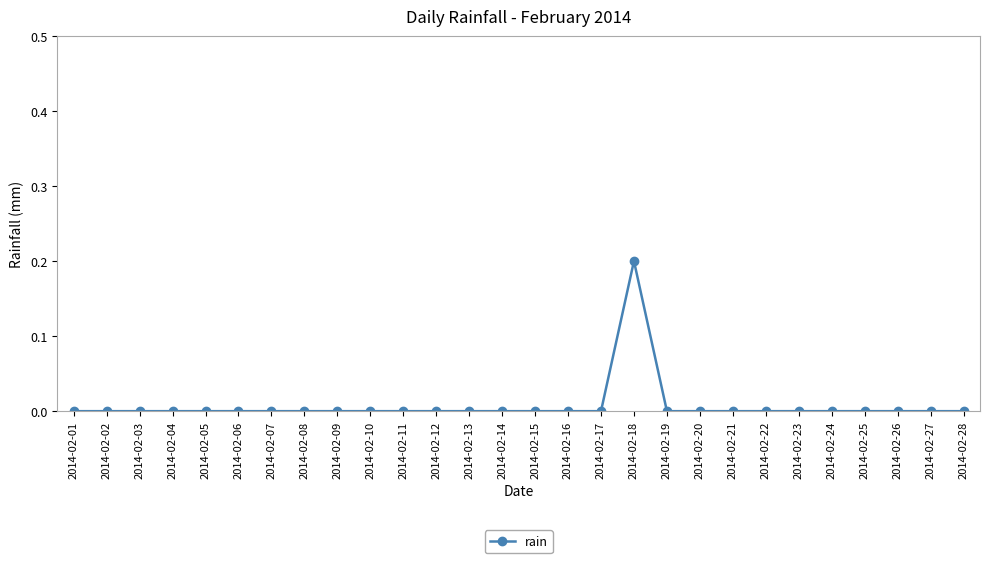

Reading right to left, transcribe all the data shown in this chart.

2014-02-28=0.0	2014-02-27=0.0	2014-02-26=0.0	2014-02-25=0.0	2014-02-24=0.0	2014-02-23=0.0	2014-02-22=0.0	2014-02-21=0.0	2014-02-20=0.0	2014-02-19=0.0	2014-02-18=0.2	2014-02-17=0.0	2014-02-16=0.0	2014-02-15=0.0	2014-02-14=0.0	2014-02-13=0.0	2014-02-12=0.0	2014-02-11=0.0	2014-02-10=0.0	2014-02-09=0.0	2014-02-08=0.0	2014-02-07=0.0	2014-02-06=0.0	2014-02-05=0.0	2014-02-04=0.0	2014-02-03=0.0	2014-02-02=0.0	2014-02-01=0.0